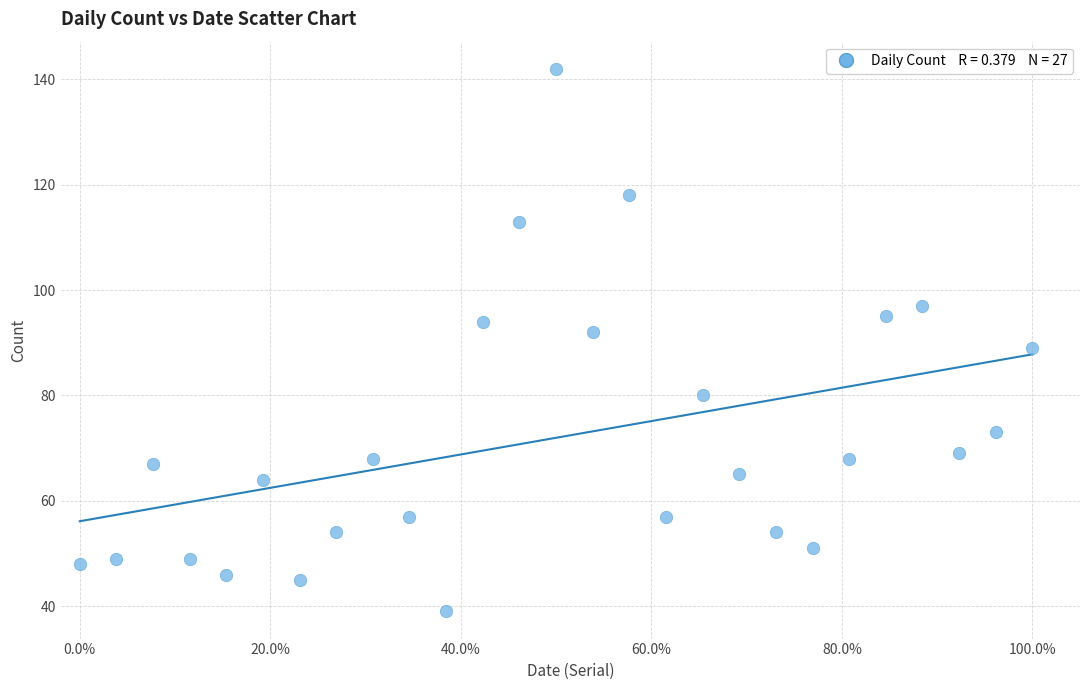

What is the range of Y values (max minus min)?

103